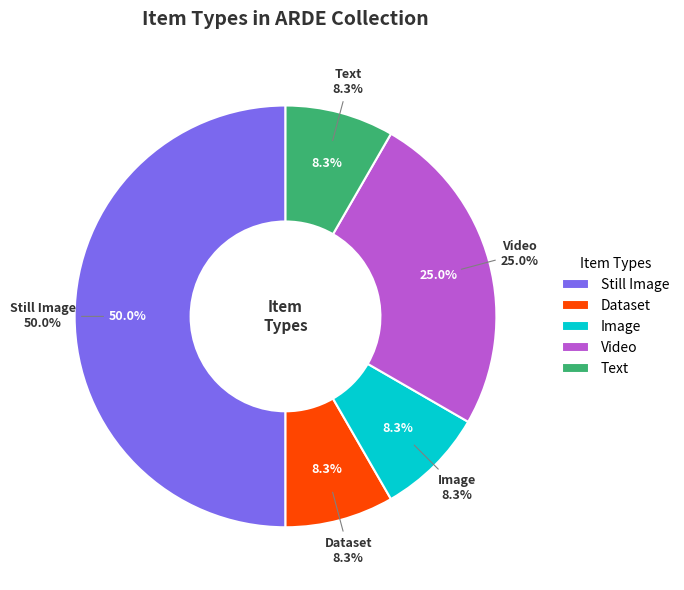

To the nearest percent, what percentage of the pie is Text?

8%